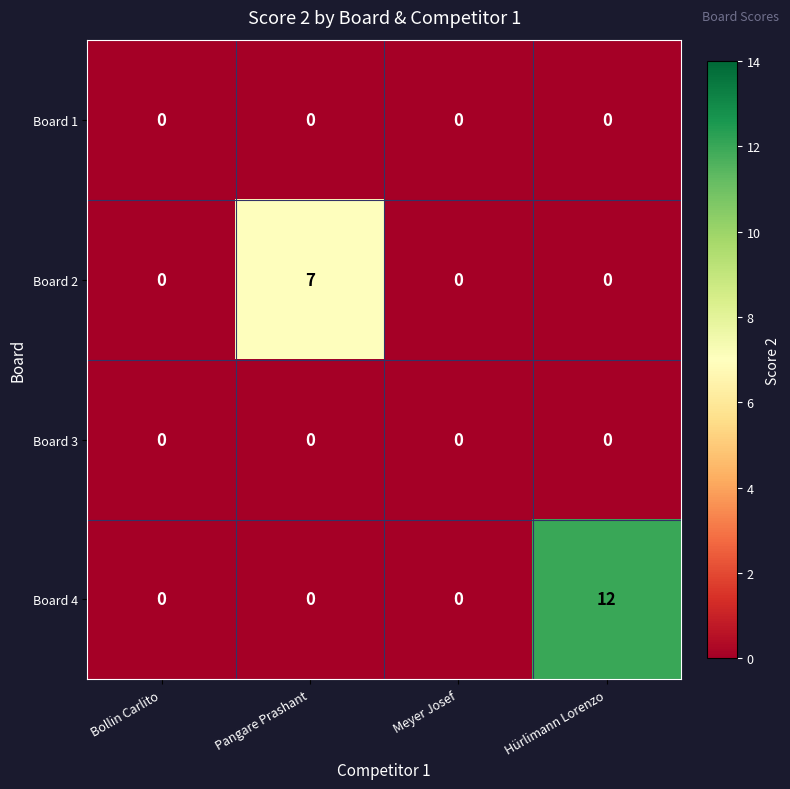

Which category has the highest value across all series?

Hürlimann Lorenzo